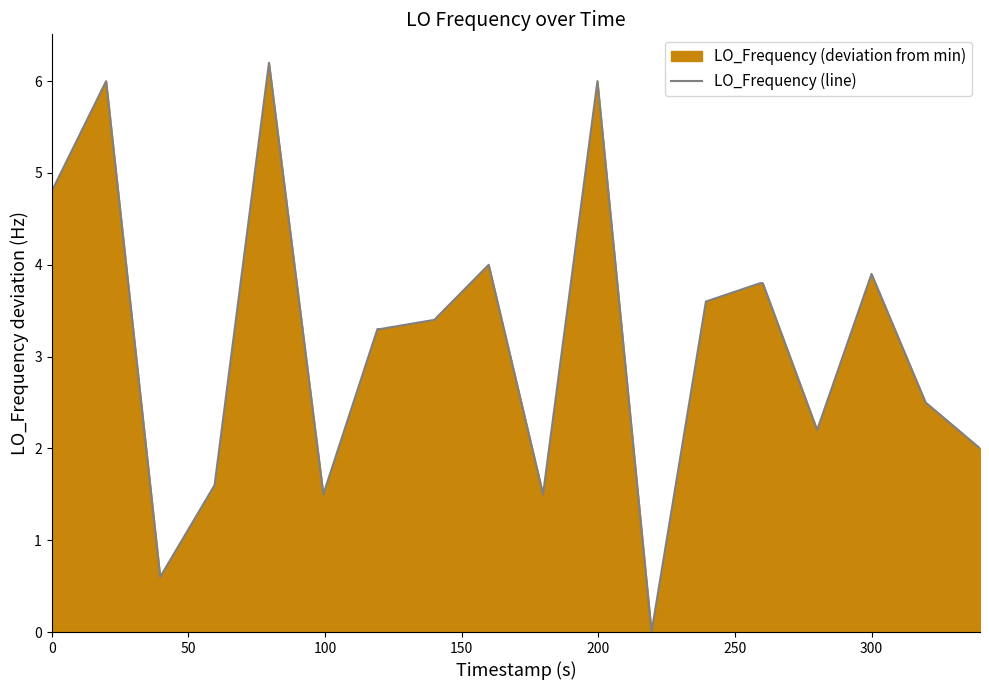

The value at 0 is 1.6. True or false?

False